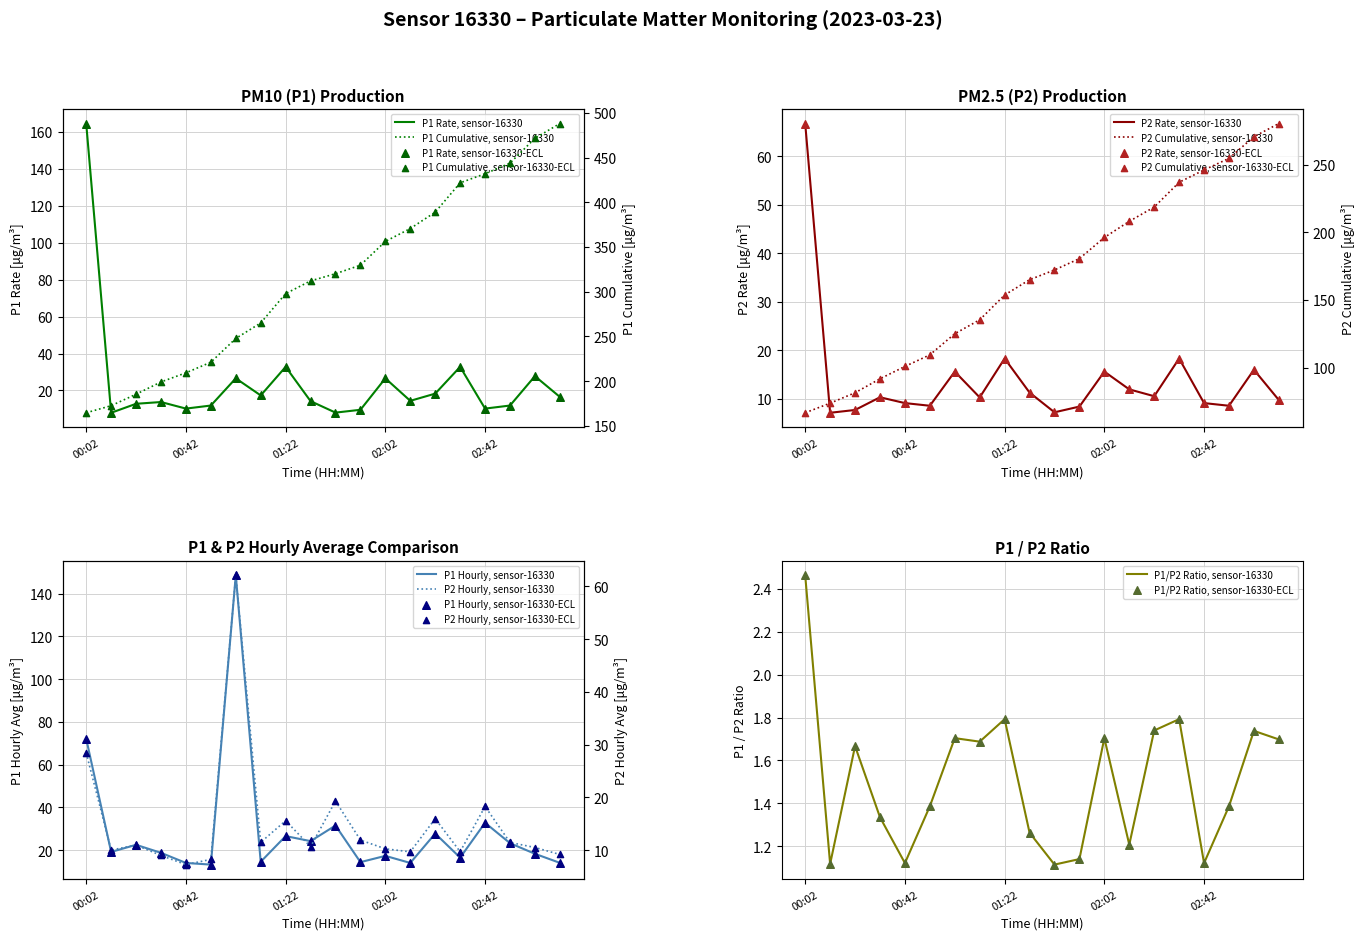

At which category is the sum across all series the highest?

00:02